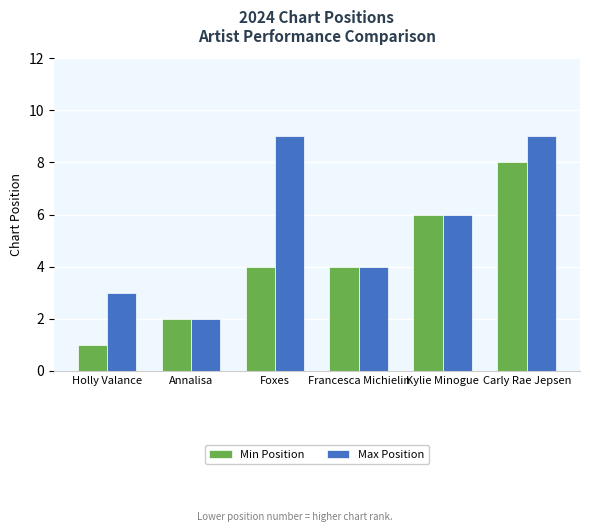

Reading left to right, what are all the values shown in this chart?

Min Position: Holly Valance=1	Annalisa=2	Foxes=4	Francesca Michielin=4	Kylie Minogue=6	Carly Rae Jepsen=8
Max Position: Holly Valance=3	Annalisa=2	Foxes=9	Francesca Michielin=4	Kylie Minogue=6	Carly Rae Jepsen=9